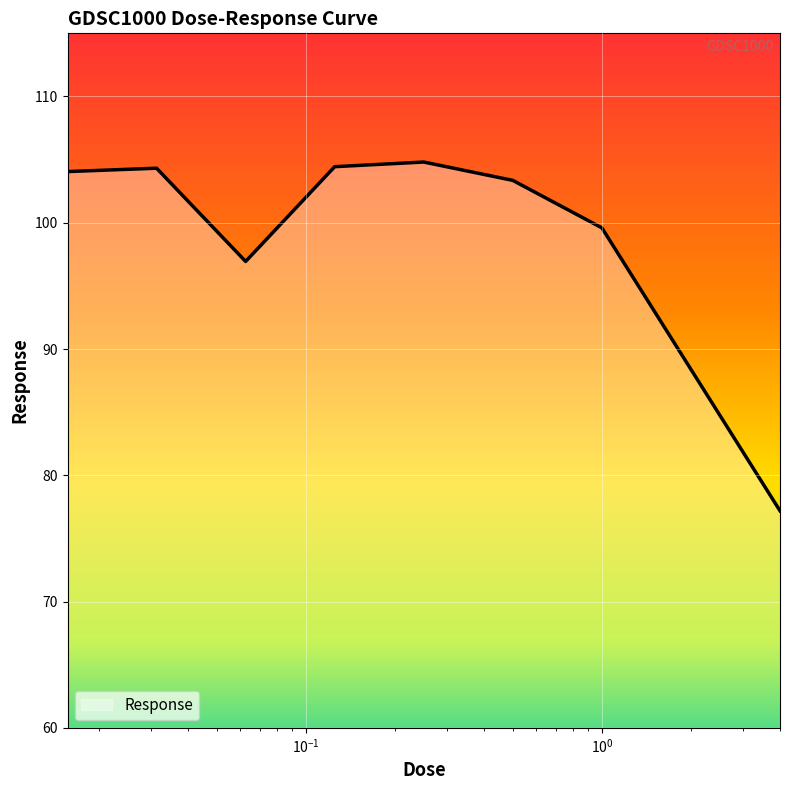

What is the difference between the maximum and minimum values?

27.6